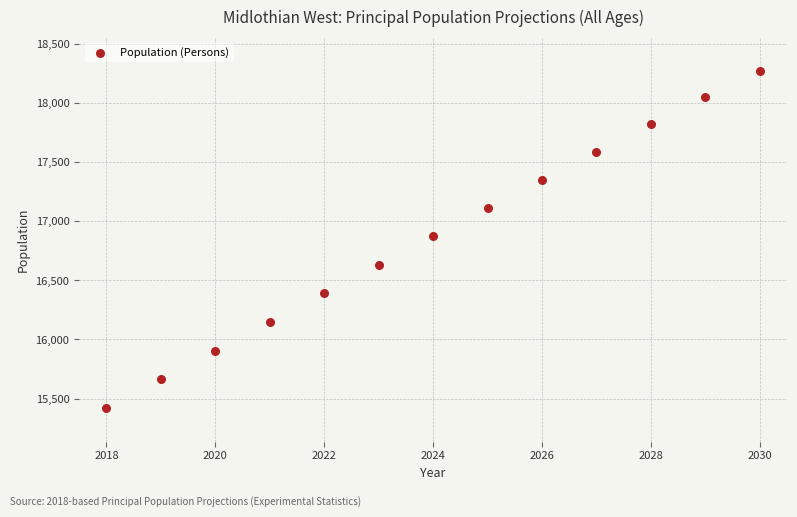

What is the range of Y values (max minus min)?

2853.4